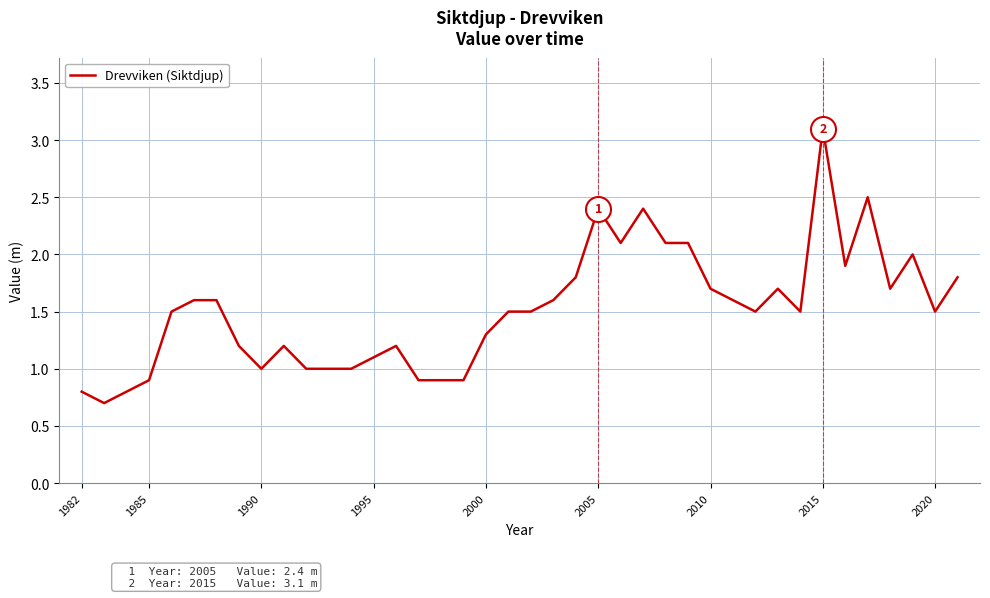

What is the difference between the maximum and minimum values?

2.4